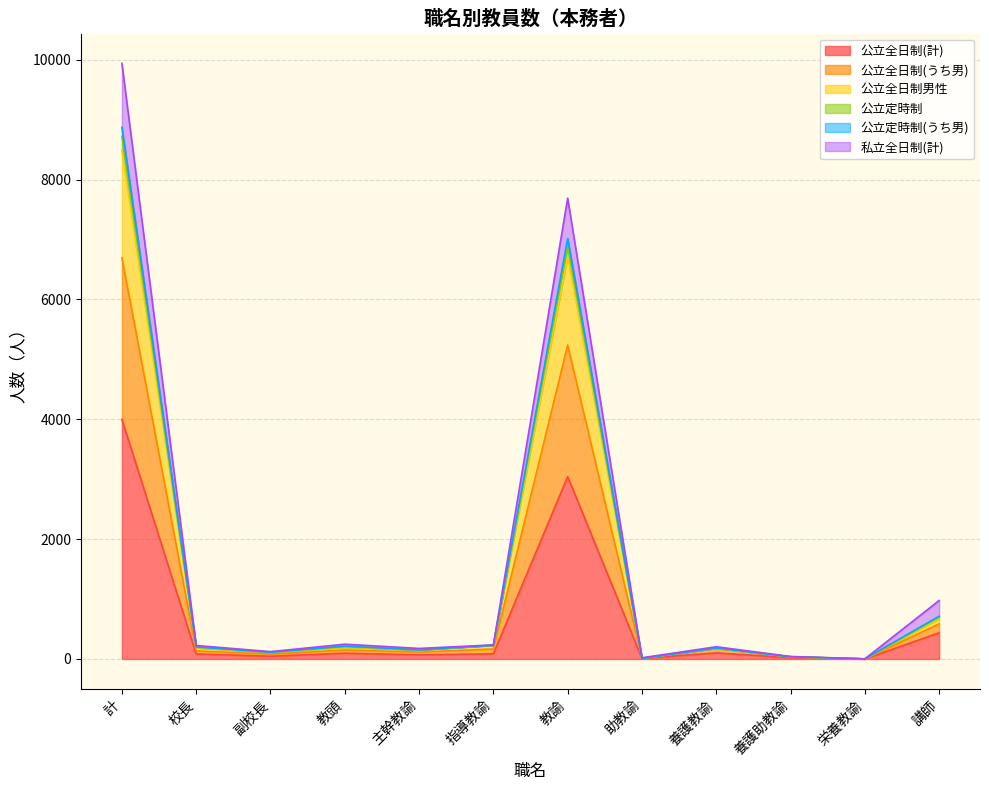

At which category does 公立全日制男性 reach its first local valley?

副校長